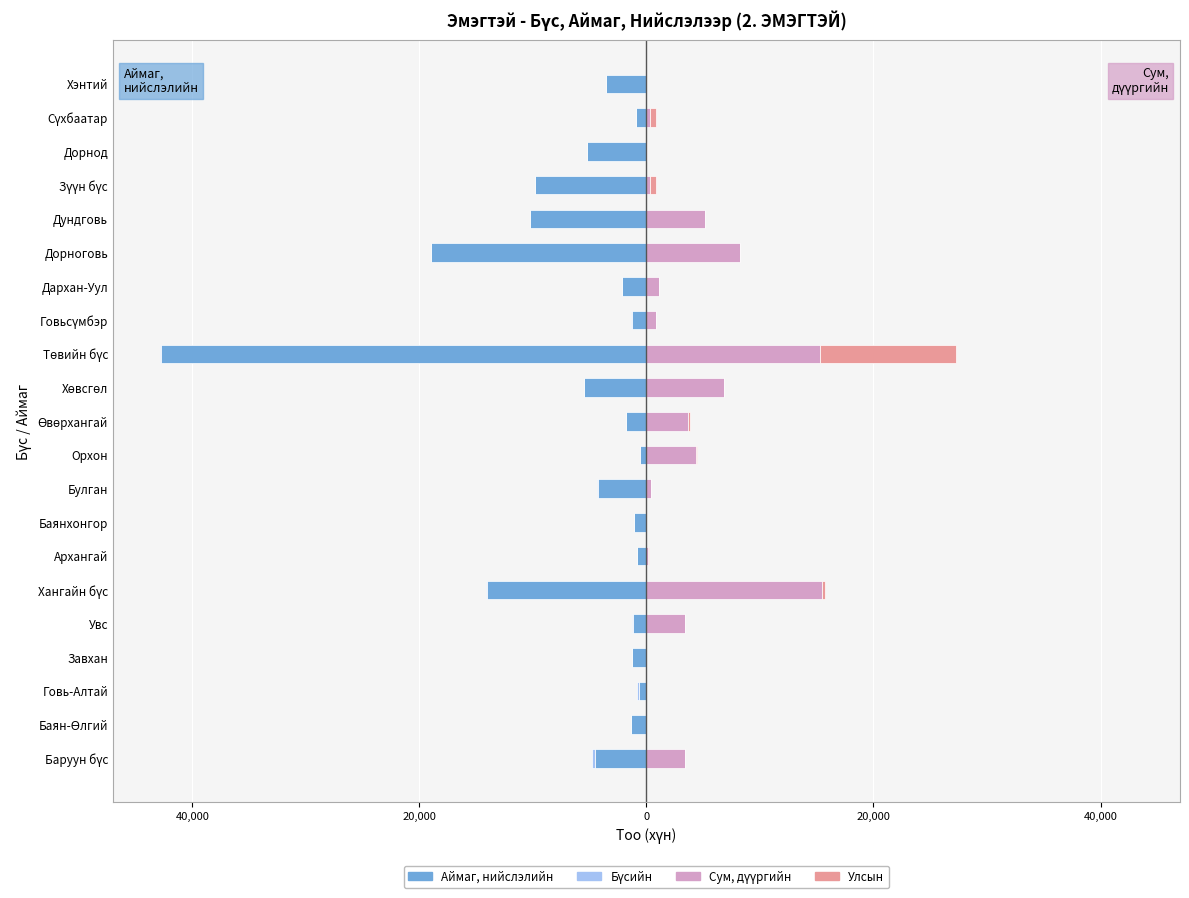

Rank the series at Баруун бүс from lowest to highest value.

Аймаг, нийслэлийн, Бүсийн, Улсын, Сум, дүүргийн